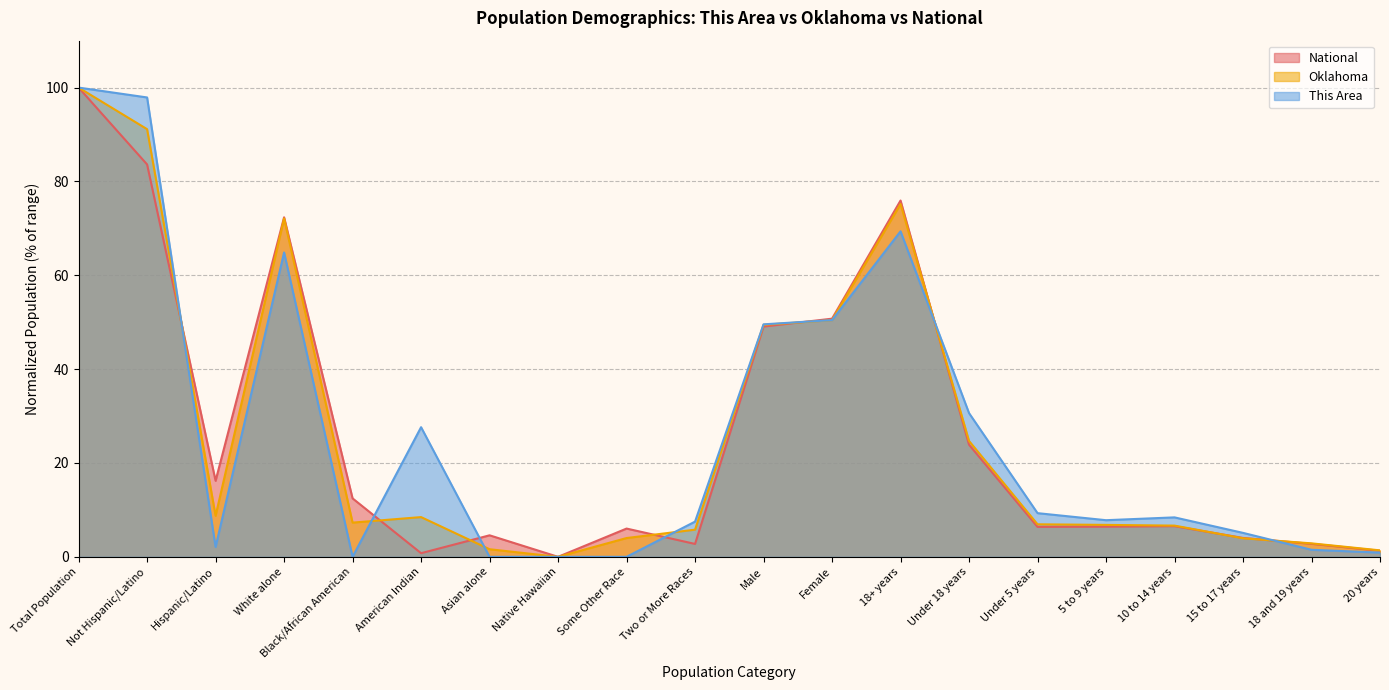

At which category does National reach its first local valley?

Hispanic/Latino